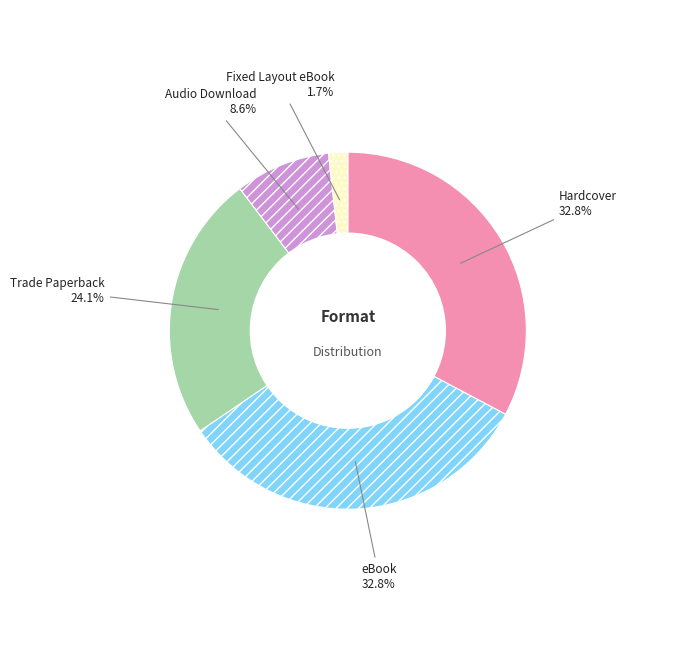

True or false: Trade Paperback accounts for 24% of the total.

True